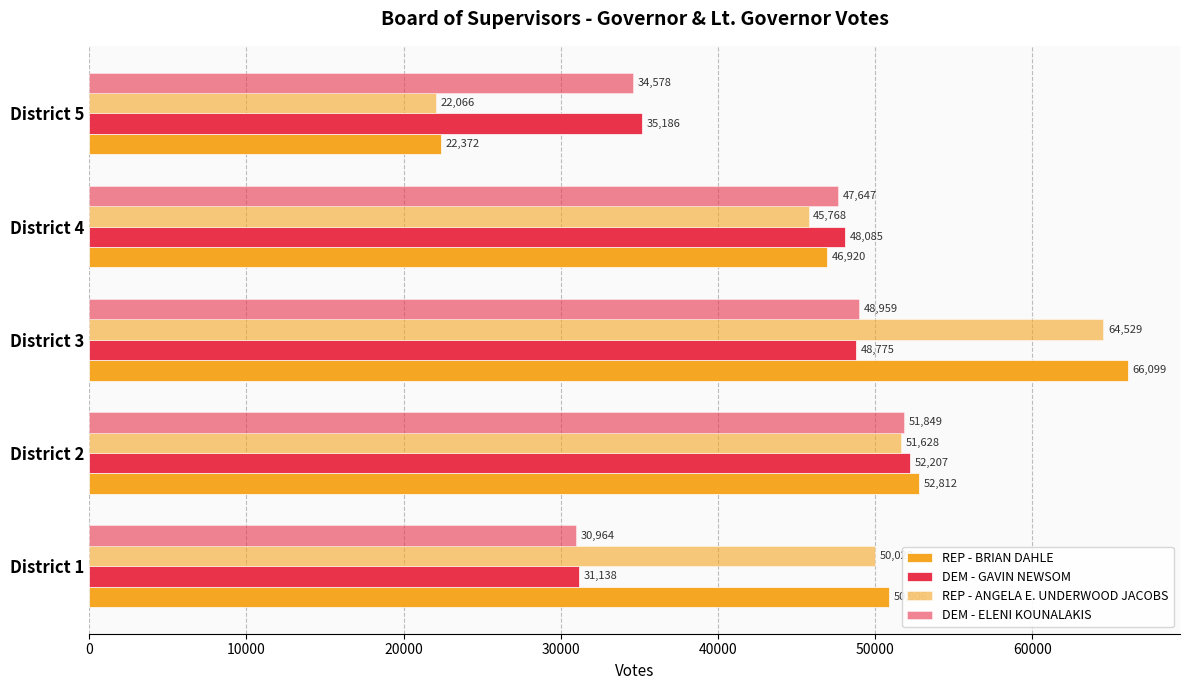

What is the average value of the DEM - ELENI KOUNALAKIS series?

42799